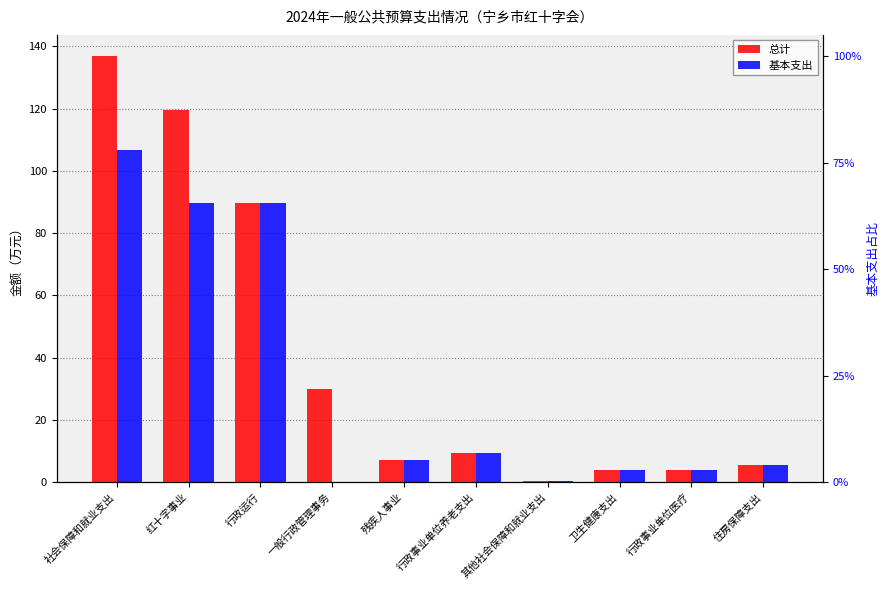

Rank the series by their average value, from lowest to highest.

基本支出, 总计